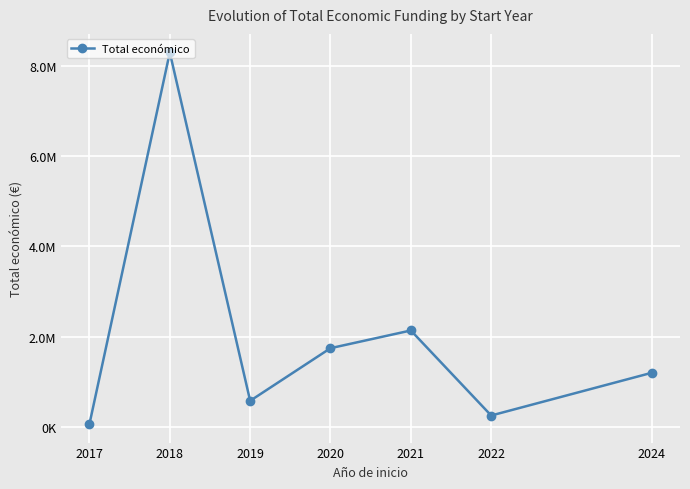

Rank the categories by value from highest to lowest.

2018, 2021, 2020, 2024, 2019, 2022, 2017